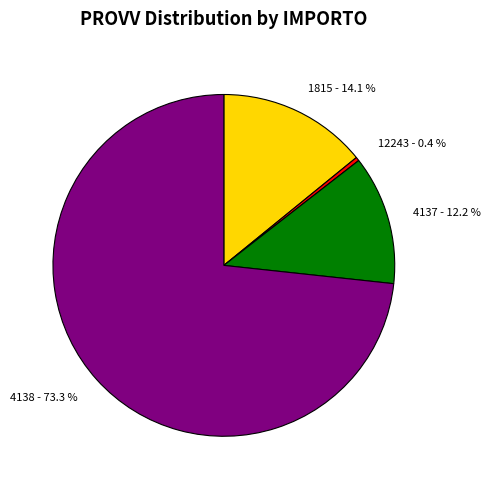

How many slices are in this pie chart?

4